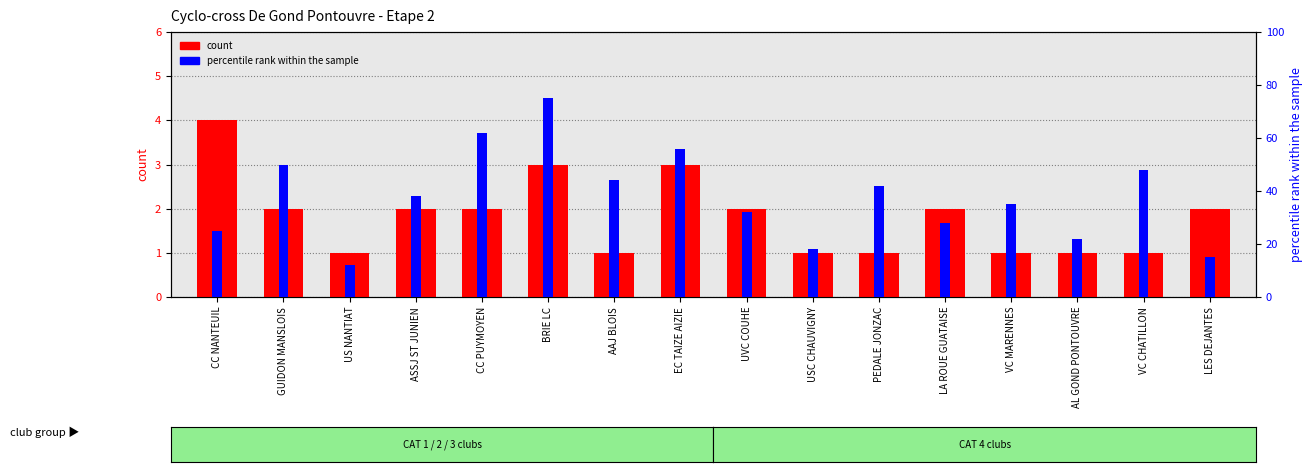

How many categories are shown in the chart?

16